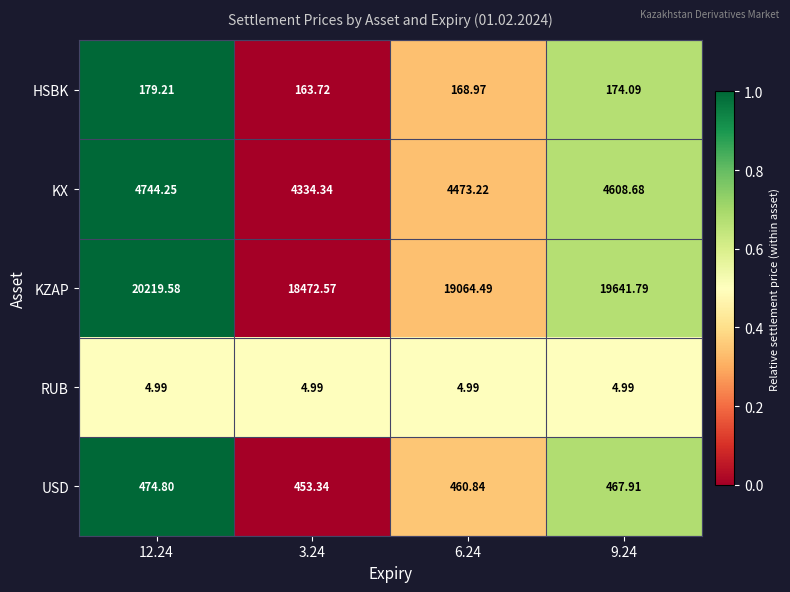

Which series has the largest total across all categories?

KZAP